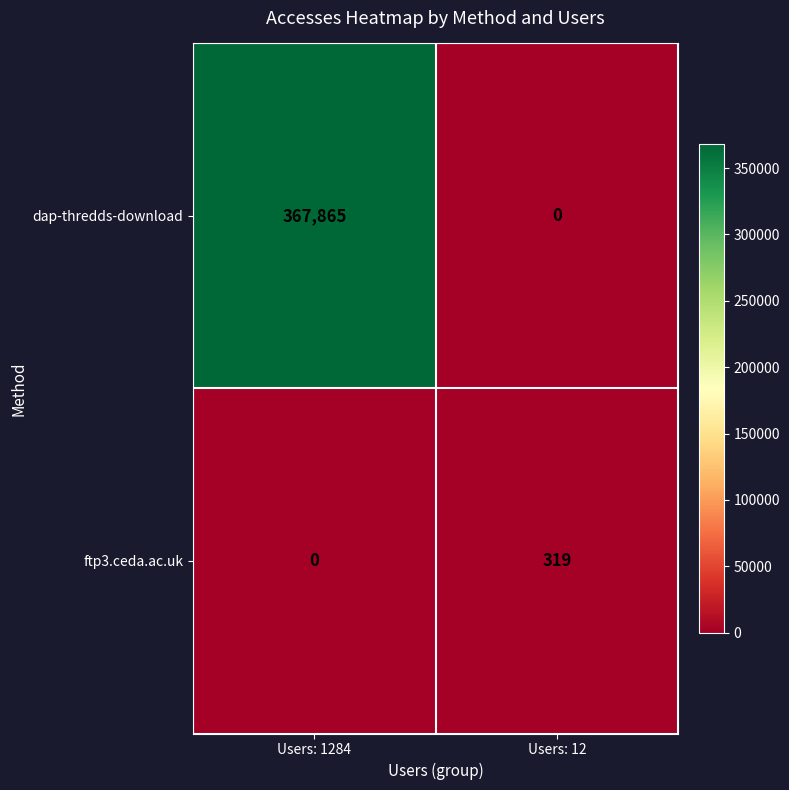

Is it true that ftp3.ceda.ac.uk equals 0 at Users: 1284?

True